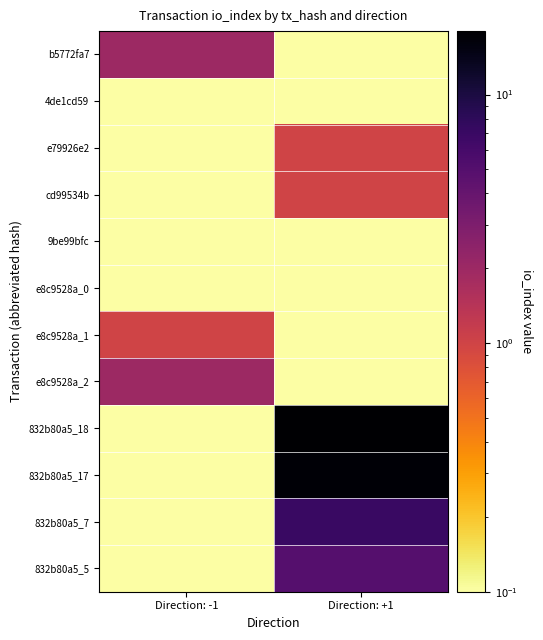

Reading left to right, what are all the values shown in this chart?

b5772fa7: Direction: -1=2.0	Direction: +1=0.1
4de1cd59: Direction: -1=0.1	Direction: +1=0.1
e79926e2: Direction: -1=0.1	Direction: +1=1.0
cd99534b: Direction: -1=0.1	Direction: +1=1.0
9be99bfc: Direction: -1=0.1	Direction: +1=0.1
e8c9528a_0: Direction: -1=0.1	Direction: +1=0.1
e8c9528a_1: Direction: -1=1.0	Direction: +1=0.1
e8c9528a_2: Direction: -1=2.0	Direction: +1=0.1
832b80a5_18: Direction: -1=0.1	Direction: +1=18.0
832b80a5_17: Direction: -1=0.1	Direction: +1=17.0
832b80a5_7: Direction: -1=0.1	Direction: +1=7.0
832b80a5_5: Direction: -1=0.1	Direction: +1=5.0